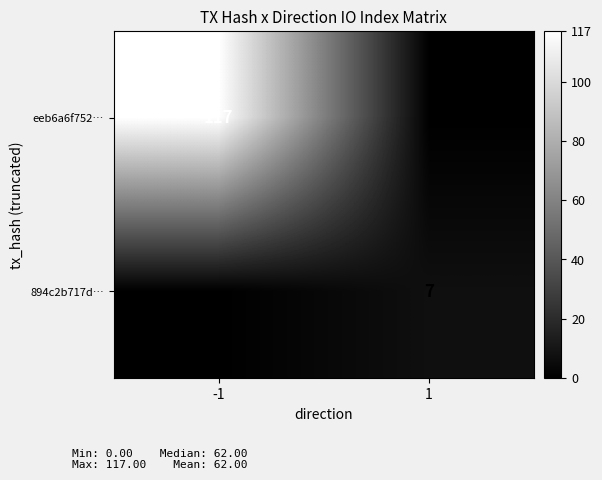

The value of 894c2b717d… at 1 is 7. True or false?

True